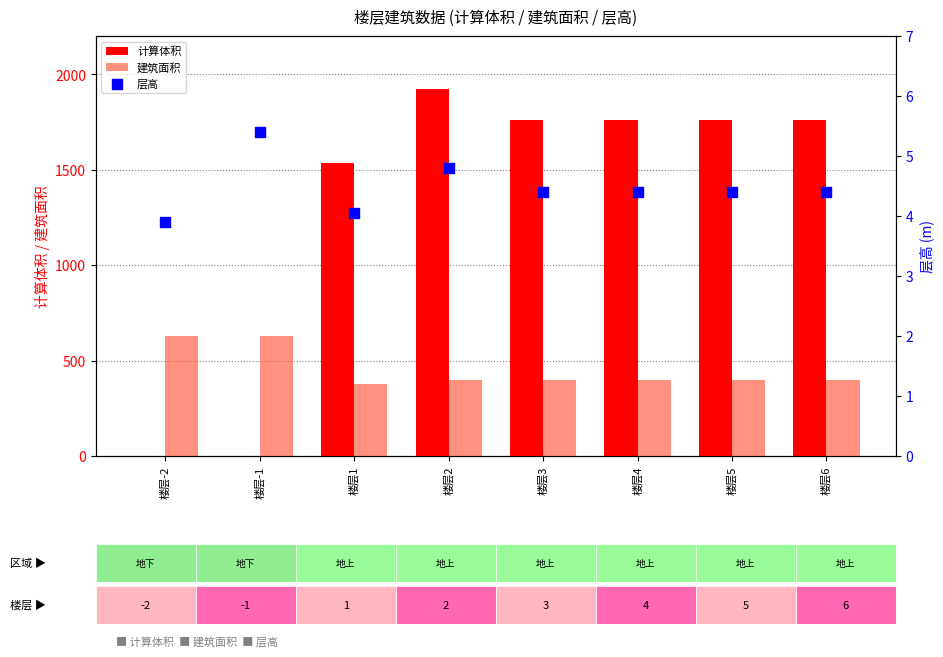

What is the total value across all series at 楼层-1?

635.0